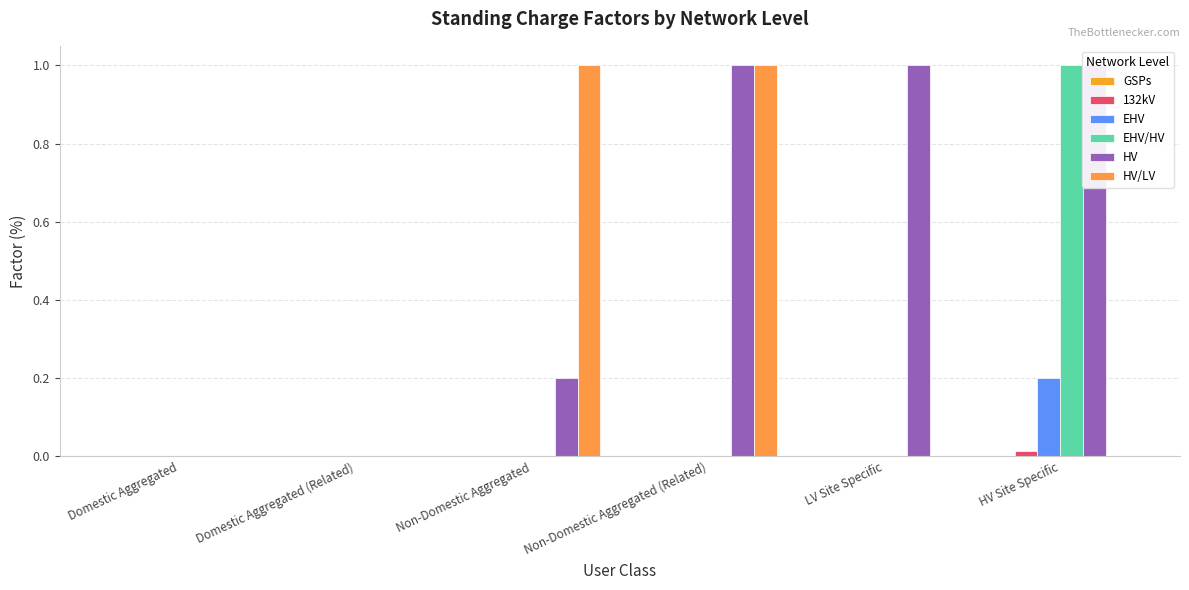

At LV Site Specific, list the series in order from smallest to largest.

GSPs, 132kV, EHV, EHV/HV, HV/LV, HV